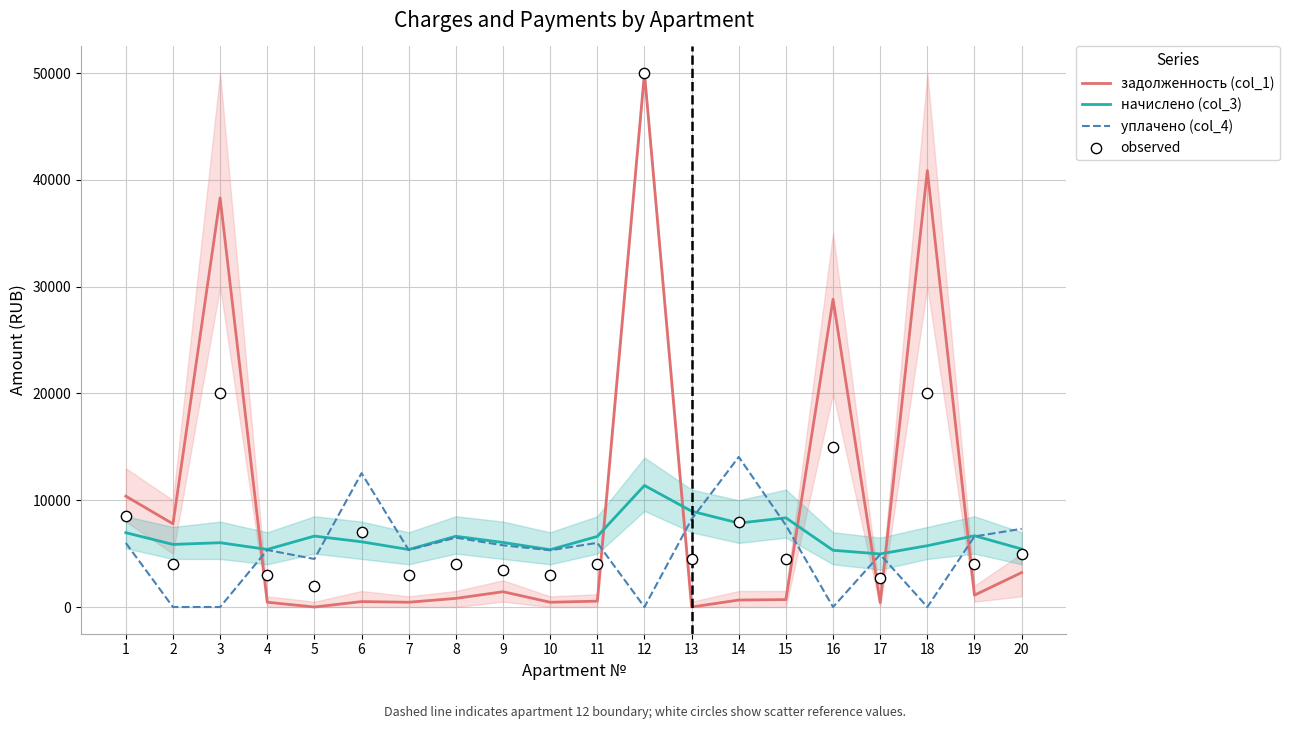

Which series contains the lowest Y value?

задолженность (col_1)